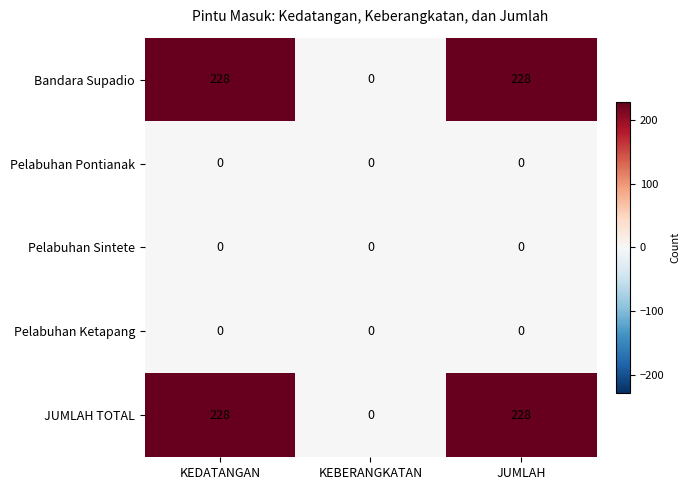

Reading right to left, list all the values displayed in this chart.

Bandara Supadio: 228	0	228
Pelabuhan Pontianak: 0	0	0
Pelabuhan Sintete: 0	0	0
Pelabuhan Ketapang: 0	0	0
JUMLAH TOTAL: 228	0	228